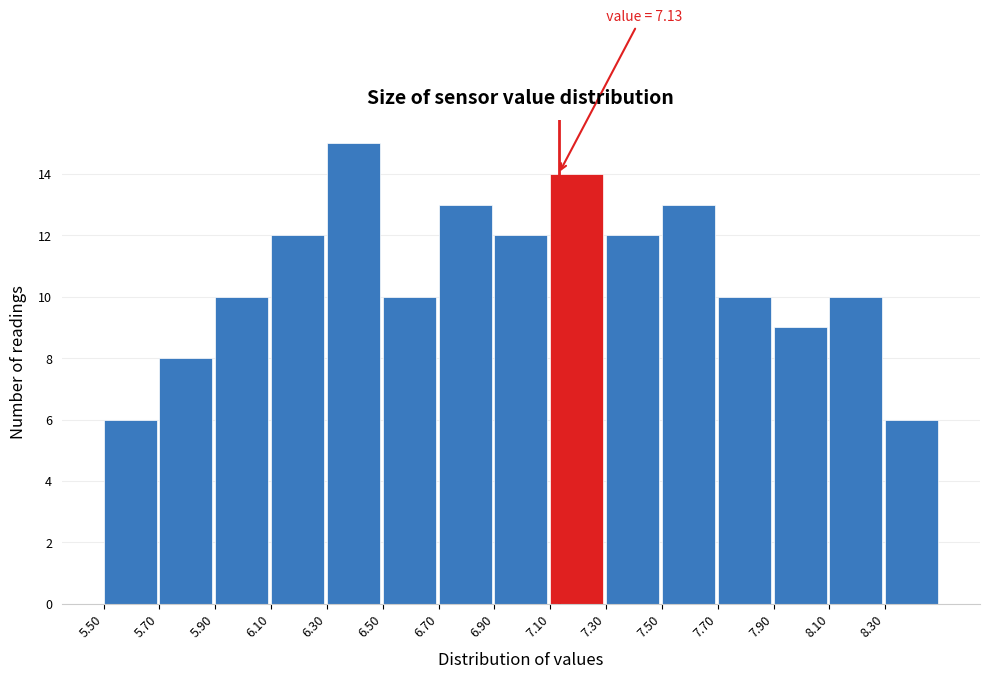

Over which range of the x-axis is the bar tallest?

6.3 to 6.5